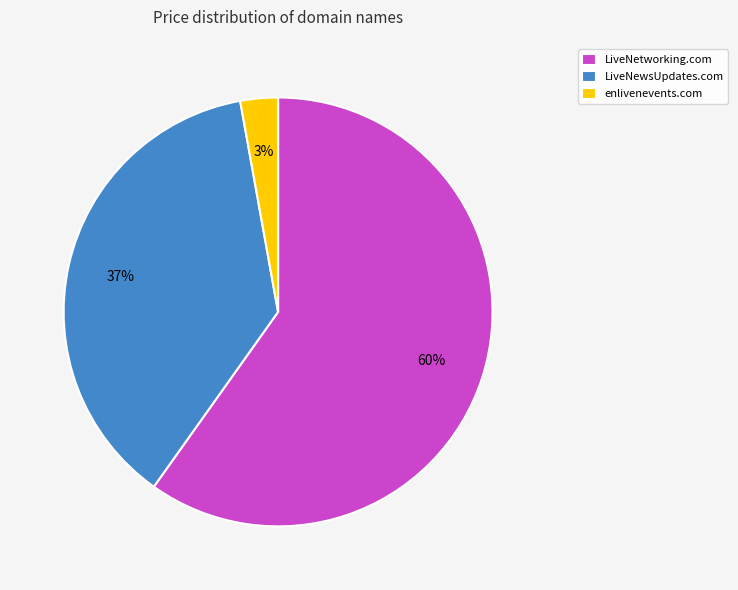

Is the sum of LiveNetworking.com and LiveNewsUpdates.com greater than half?

Yes